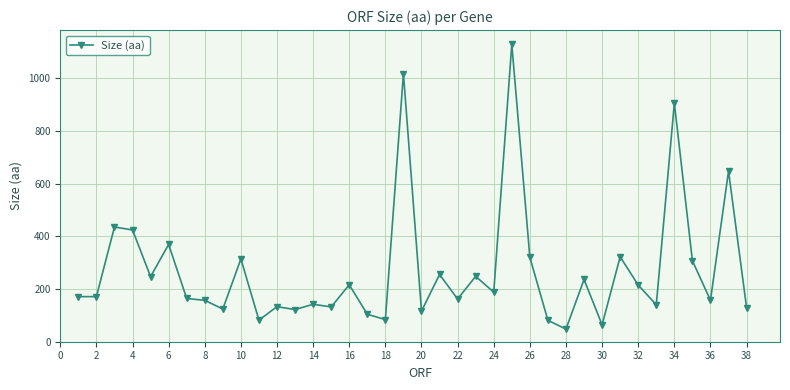

What is the greatest value displayed?

1128